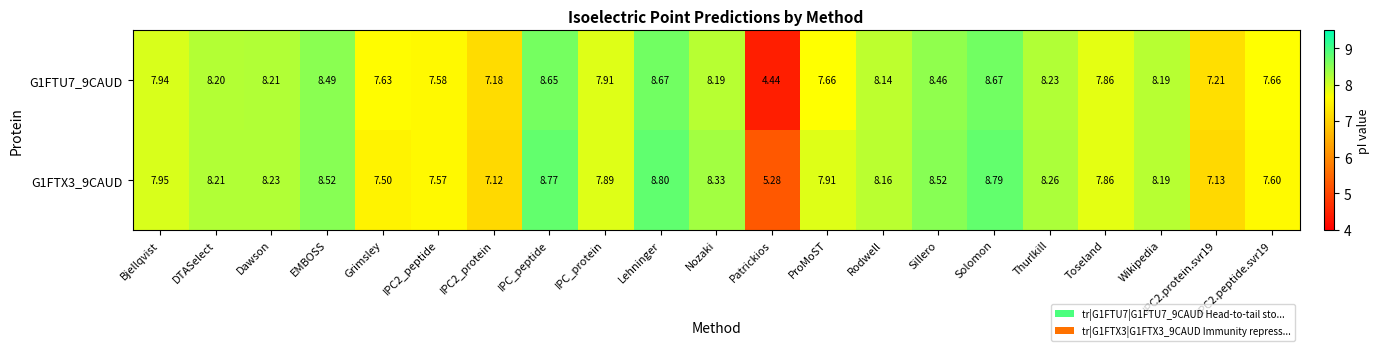

Which series changed the most between Thurlkill and IPC2.protein.svr19?

G1FTX3_9CAUD